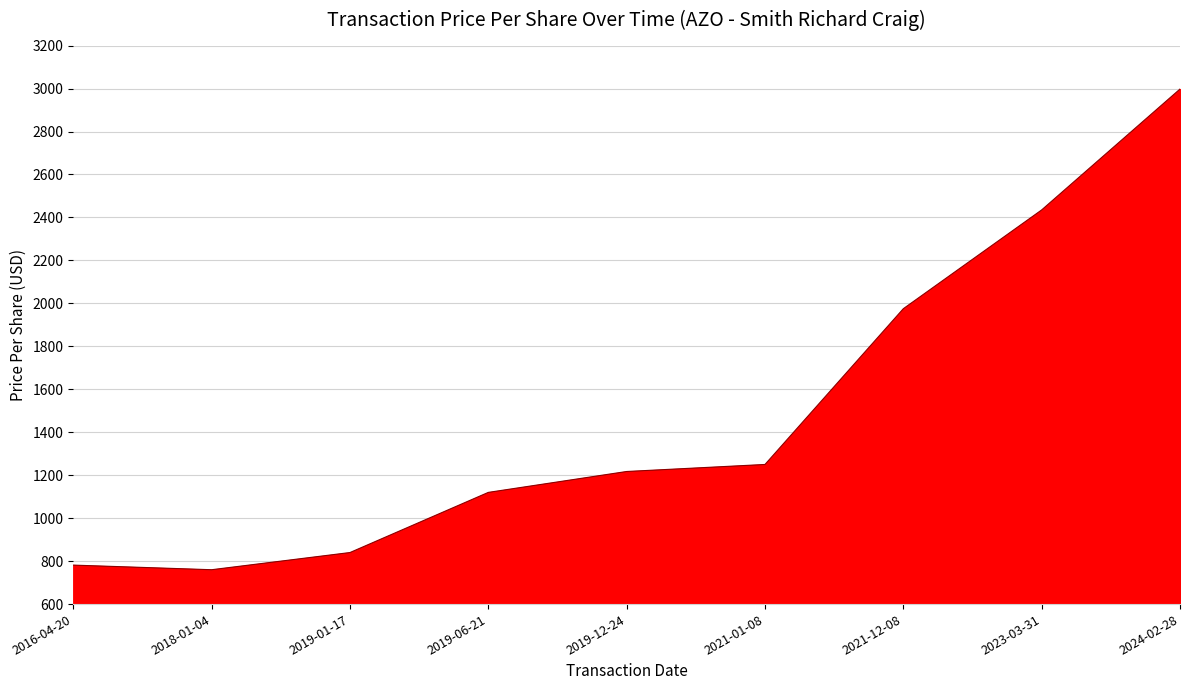

What is the difference between the values at 2016-04-20 and 2019-01-17?

58.5